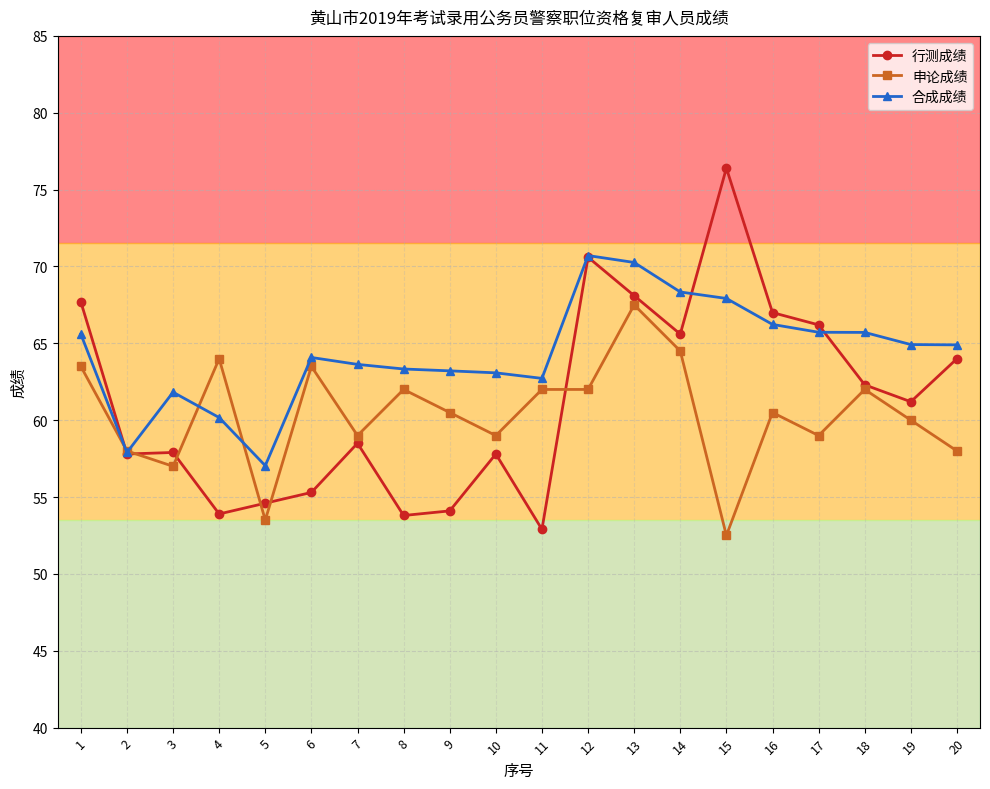

Between 12 and 13, which series saw the biggest shift?

申论成绩